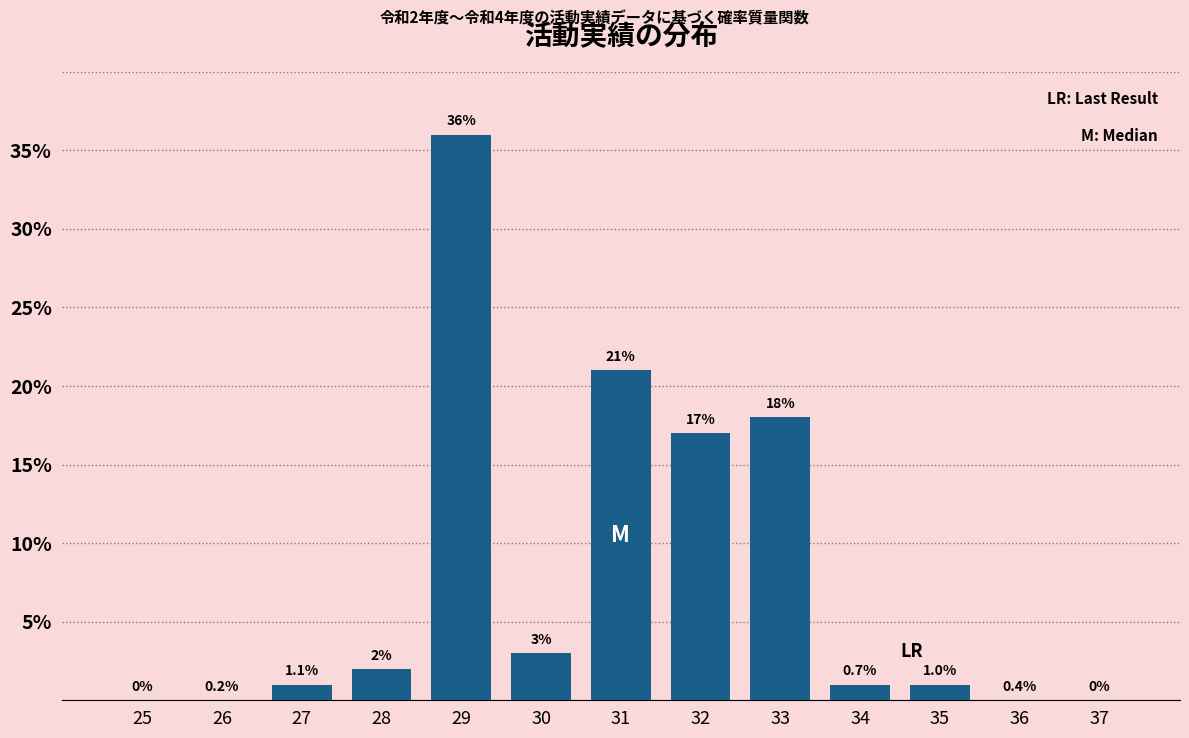

Reading right to left, transcribe all the data shown in this chart.

37=0	36=0	35=1	34=1	33=18	32=17	31=21	30=3	29=36	28=2	27=1	26=0	25=0